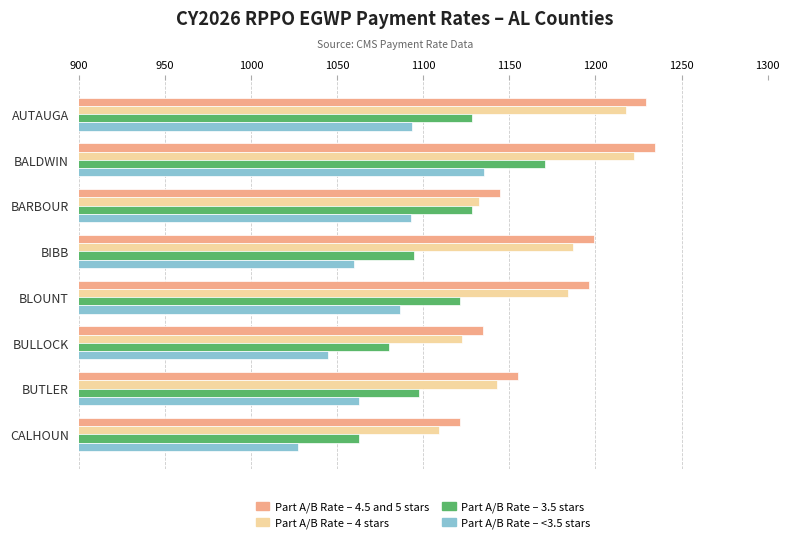

How many values in the Part A/B Rate – 4.5 and 5 stars series are below 1196?

4